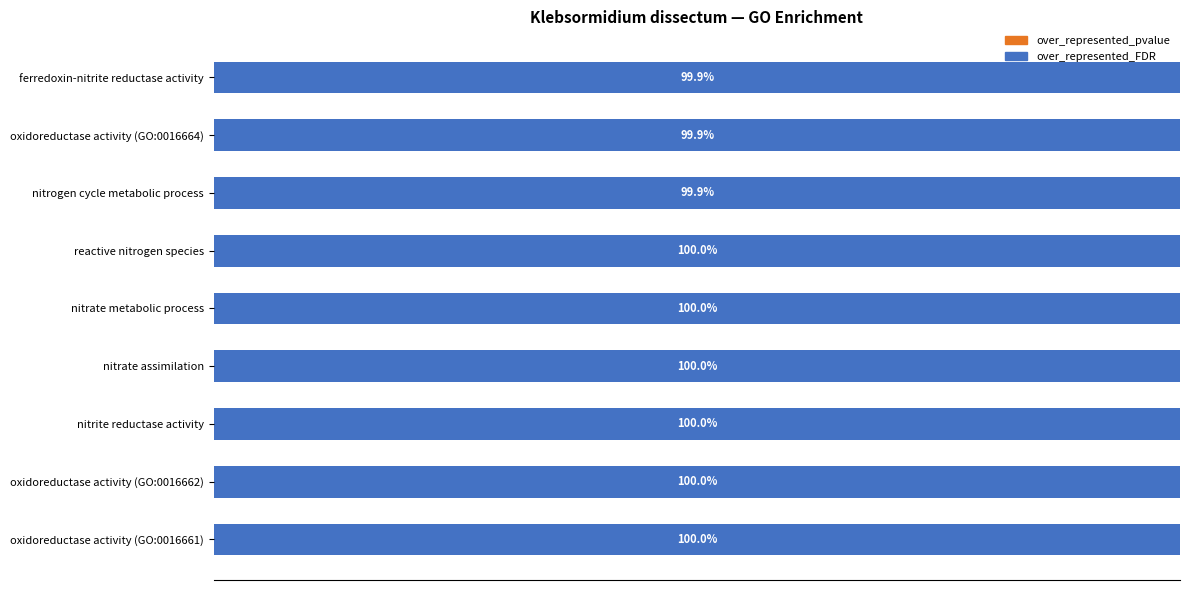

Count the over_represented_pvalue values in the range 0 to 1.

9